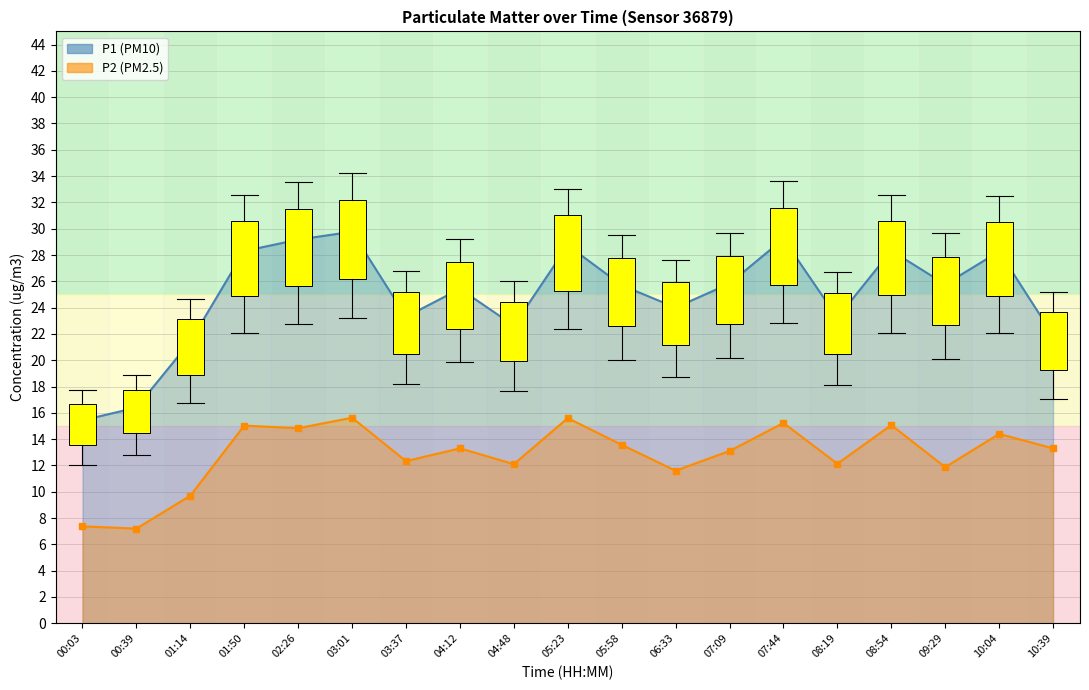

At 07:44, list the series in order from smallest to largest.

P2, P1